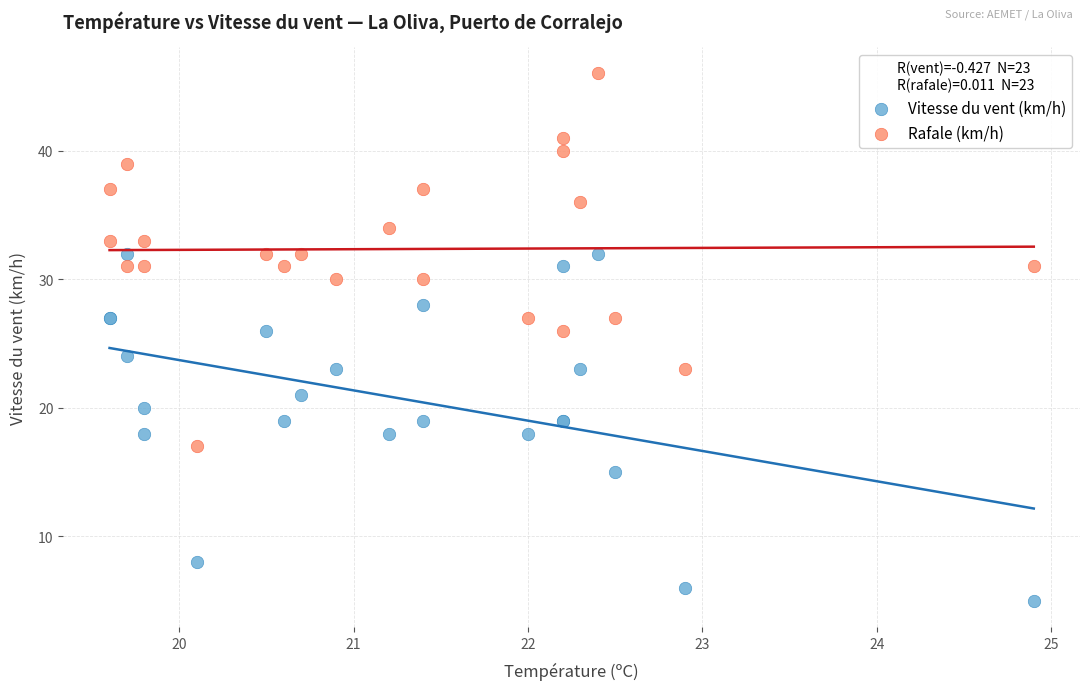

Which series reaches the maximum Y coordinate?

Rafale (km/h)